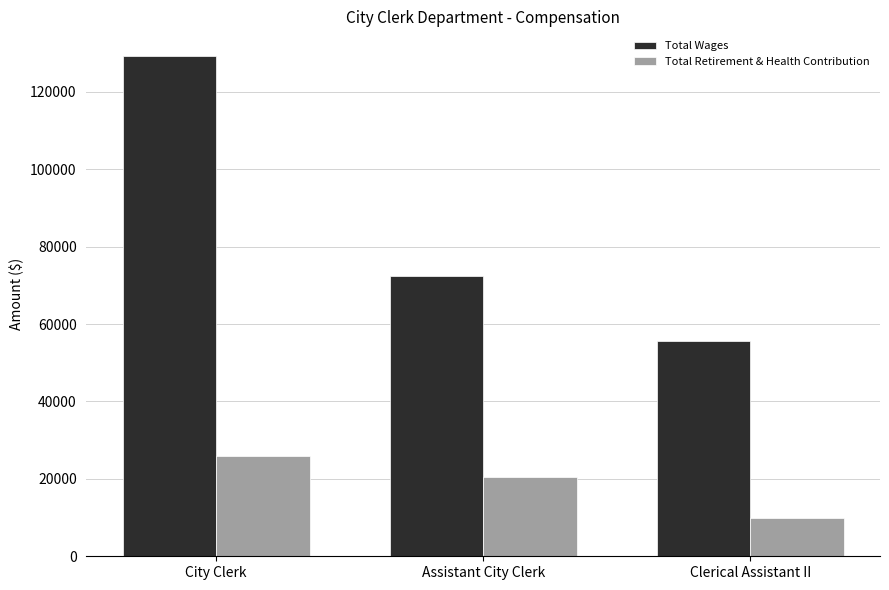

What is the difference between the Total Retirement & Health Contribution values at Assistant City Clerk and Clerical Assistant II?

10418